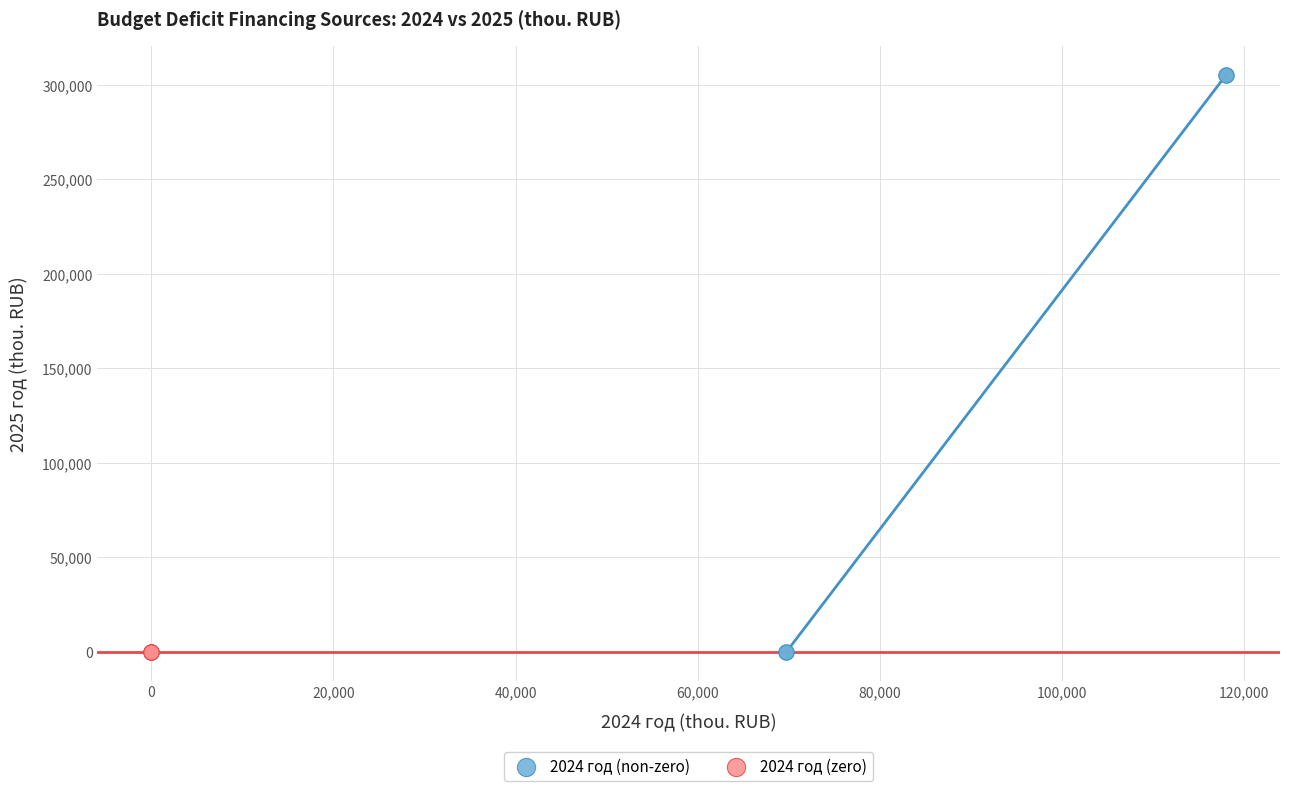

What are all the series names shown in the legend?

2024 год (non-zero), 2024 год (zero)